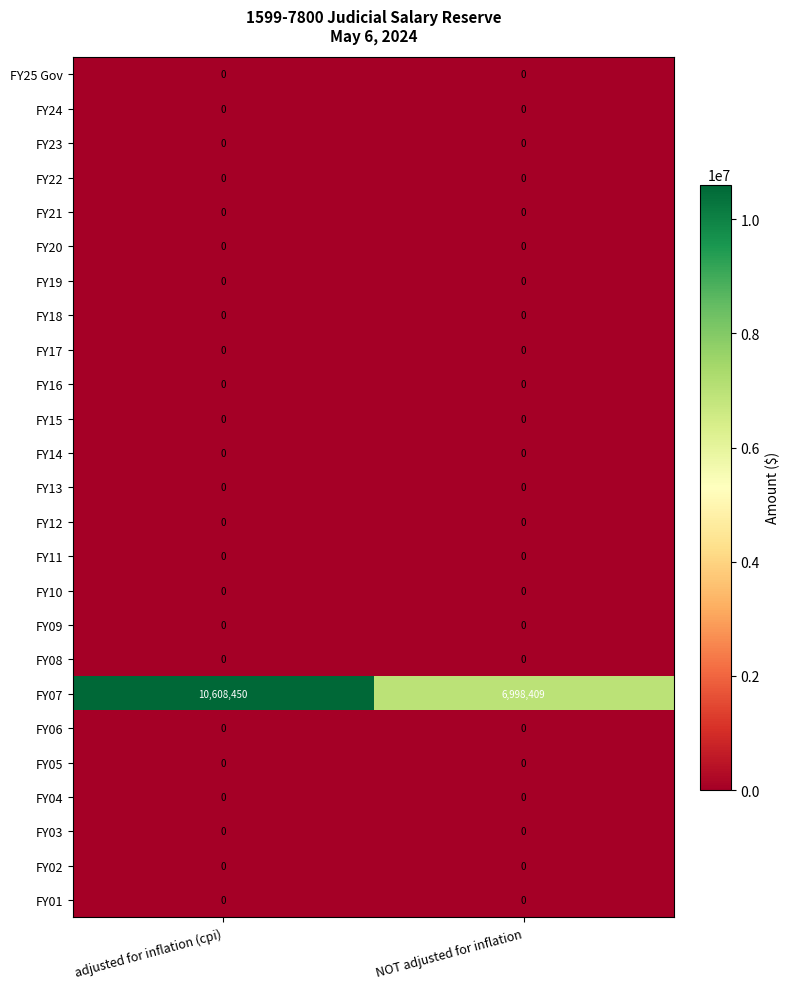

What is the maximum value for FY07?

10608450